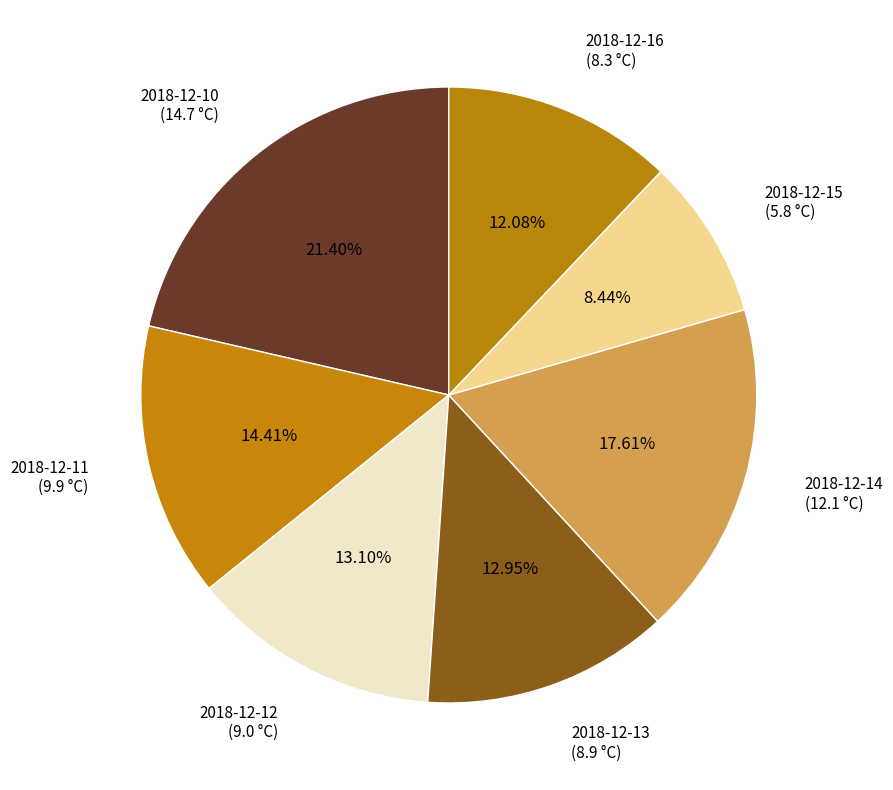

The 2018-12-11 slice represents 14% of the pie. True or false?

True